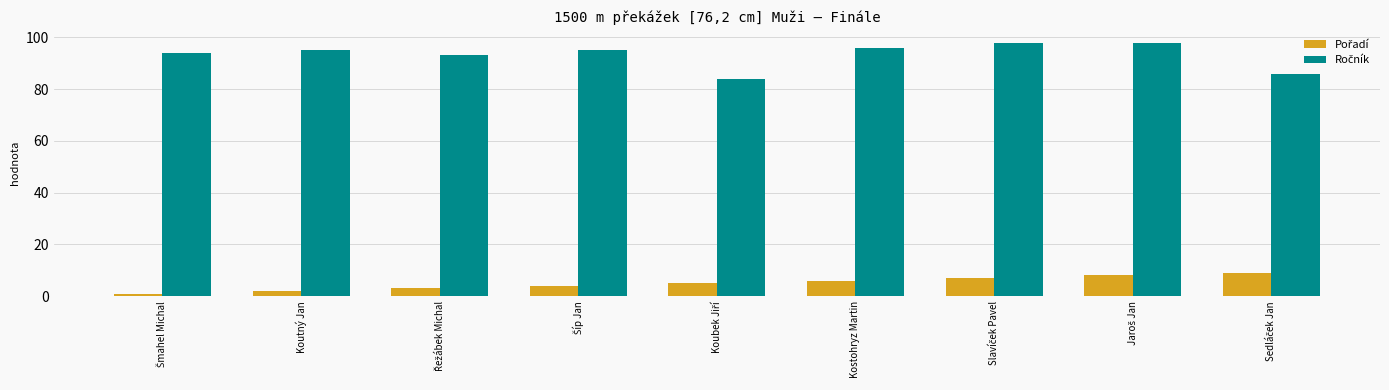

At how many categories does at least one series exceed 54?

9